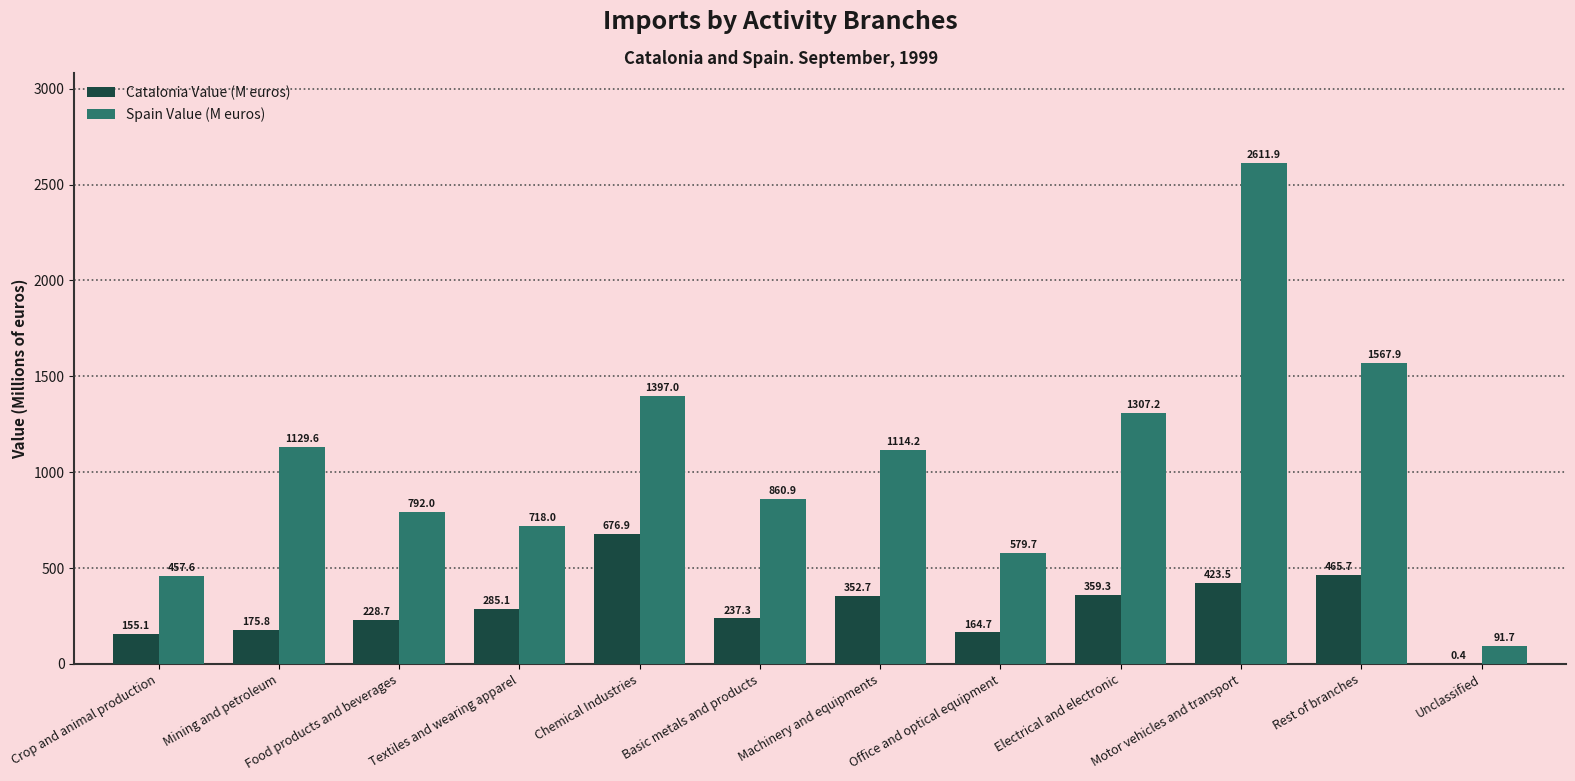

What is the spread (max minus min) of values at Textiles and wearing apparel?

432.9